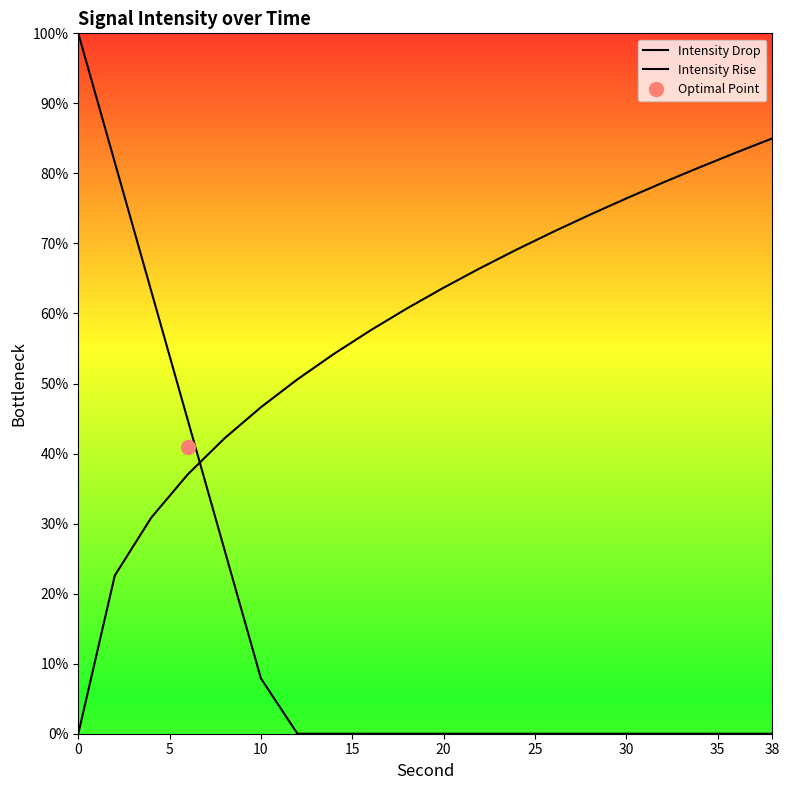

At which category does the chart reach its minimum across all series?

30